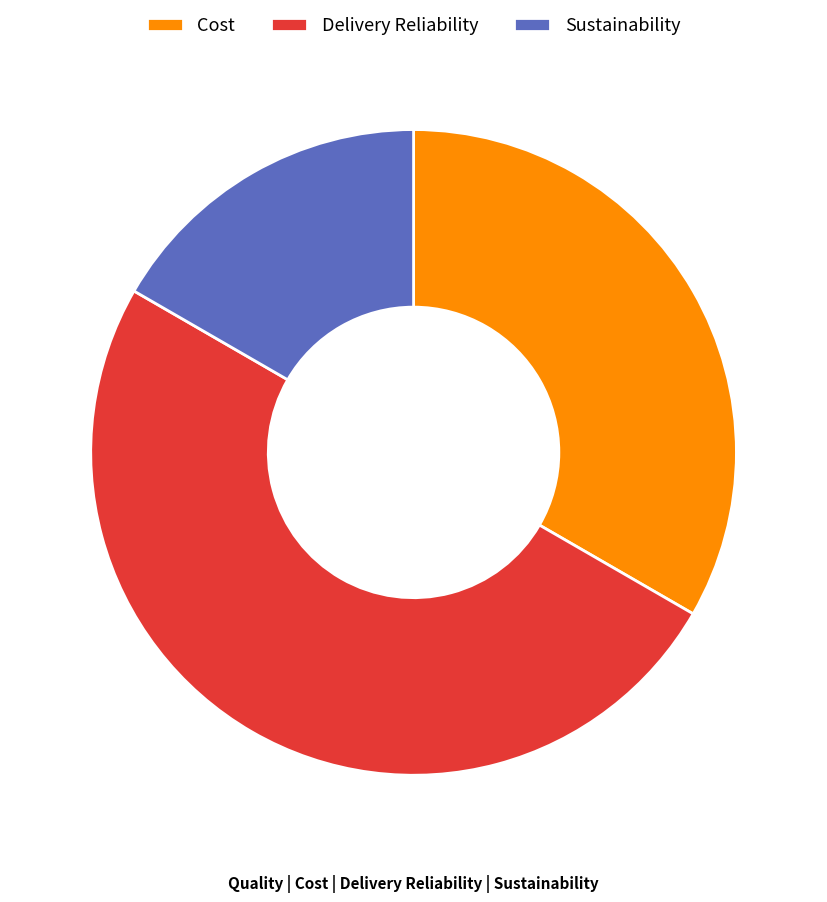

Approximately how many times larger is the value at Cost compared to Sustainability?

2.0